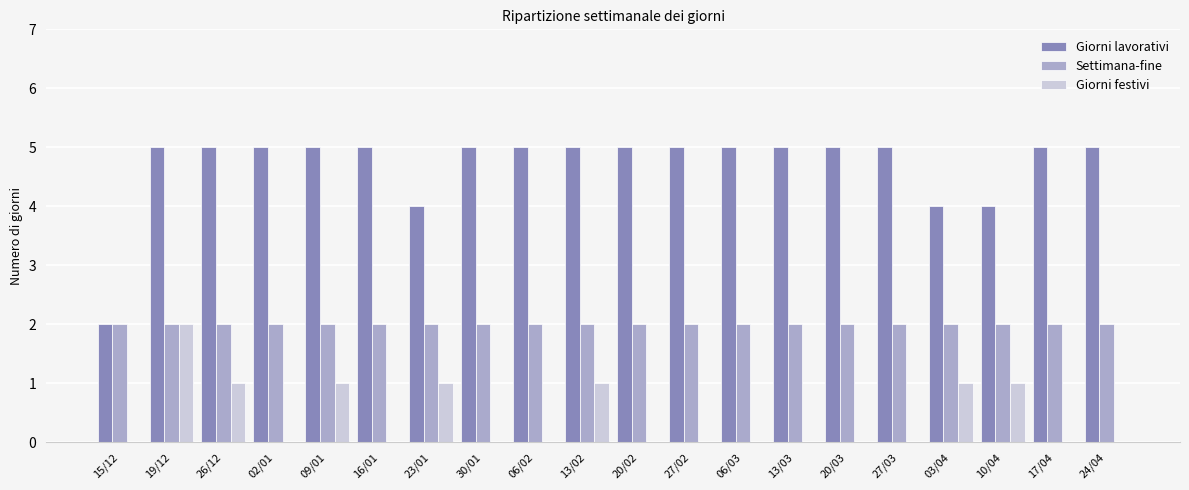

What is the greatest value displayed?

5